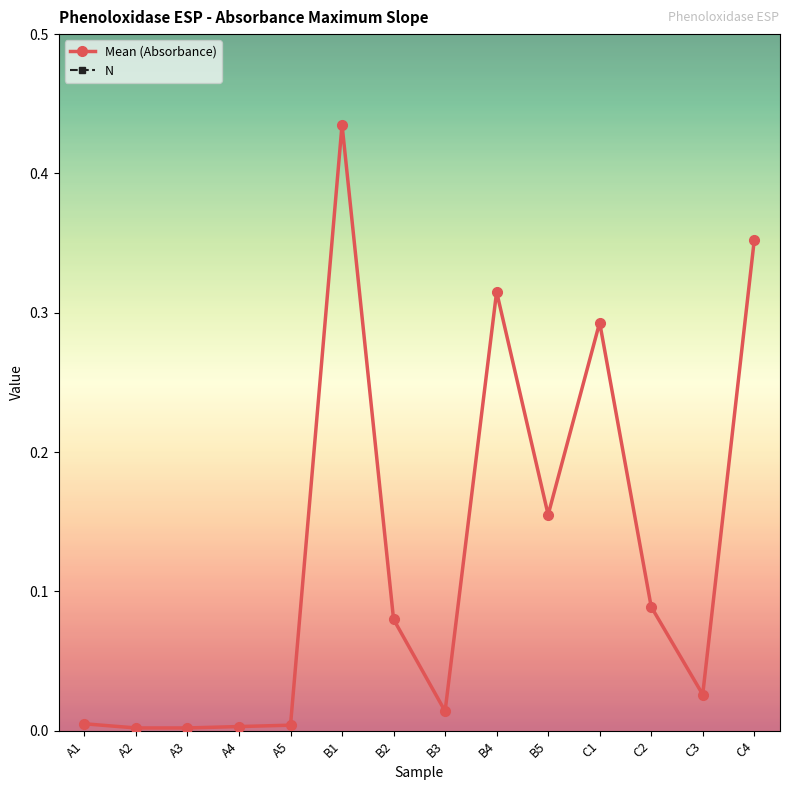

Reading left to right, list all the values displayed in this chart.

Mean (Absorbance): A1=0.0	A2=0.0	A3=0.0	A4=0.0	A5=0.0	B1=0.4	B2=0.1	B3=0.0	B4=0.3	B5=0.2	C1=0.3	C2=0.1	C3=0.0	C4=0.4
N: A1=1.0	A2=1.0	A3=1.0	A4=1.0	A5=1.0	B1=1.0	B2=1.0	B3=1.0	B4=1.0	B5=1.0	C1=1.0	C2=1.0	C3=1.0	C4=1.0